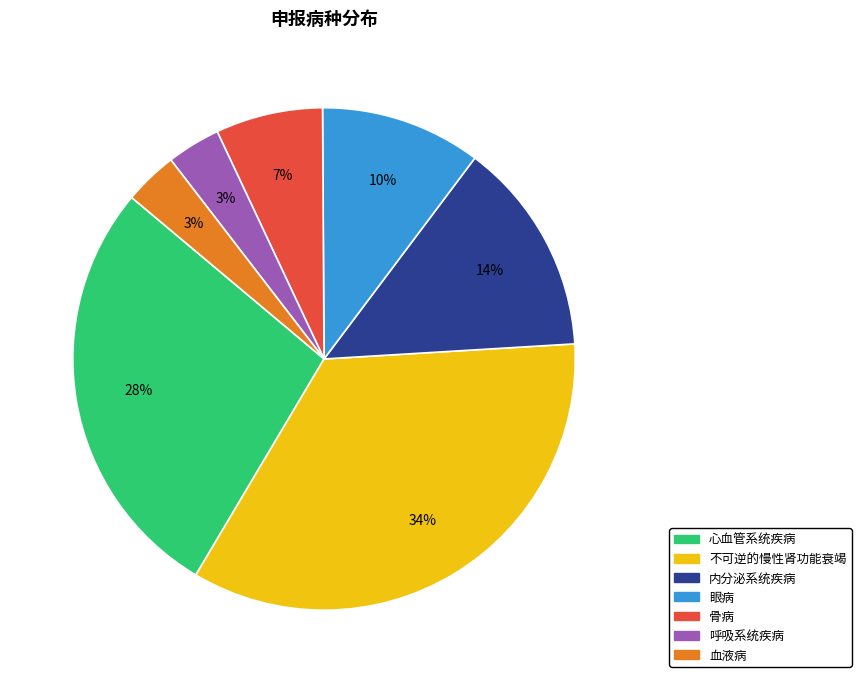

Which slice is the largest?

不可逆的慢性肾功能衰竭